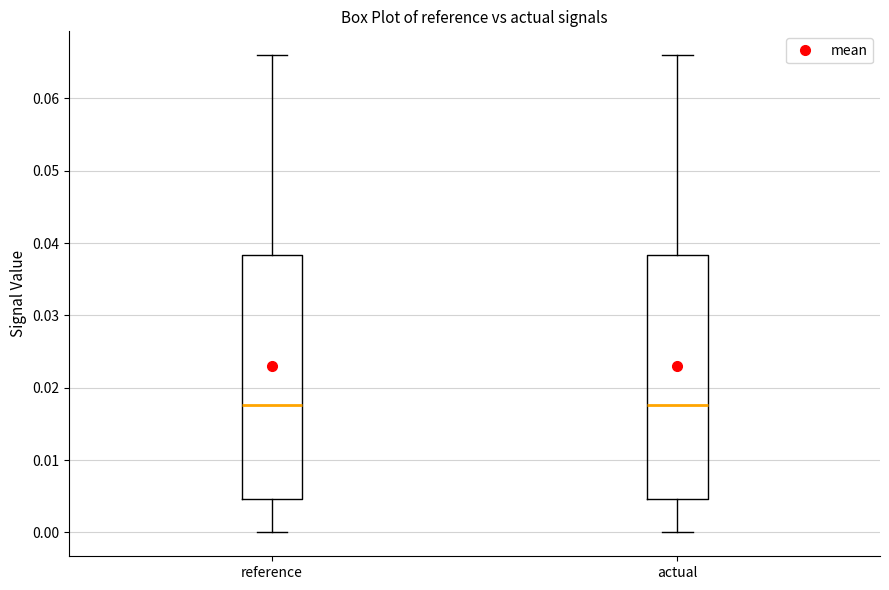

Reading left to right, transcribe this box plot: for each box, give where its median line is, the range the box spans, and where its two whiskers end, as read against the y-axis. The values are not printed on the chart, so give them approximately, as read against the axis.

reference: median 0.018, box 0.005 to 0.038, whiskers 0.000 to 0.066
actual: median 0.018, box 0.005 to 0.038, whiskers 0.000 to 0.066